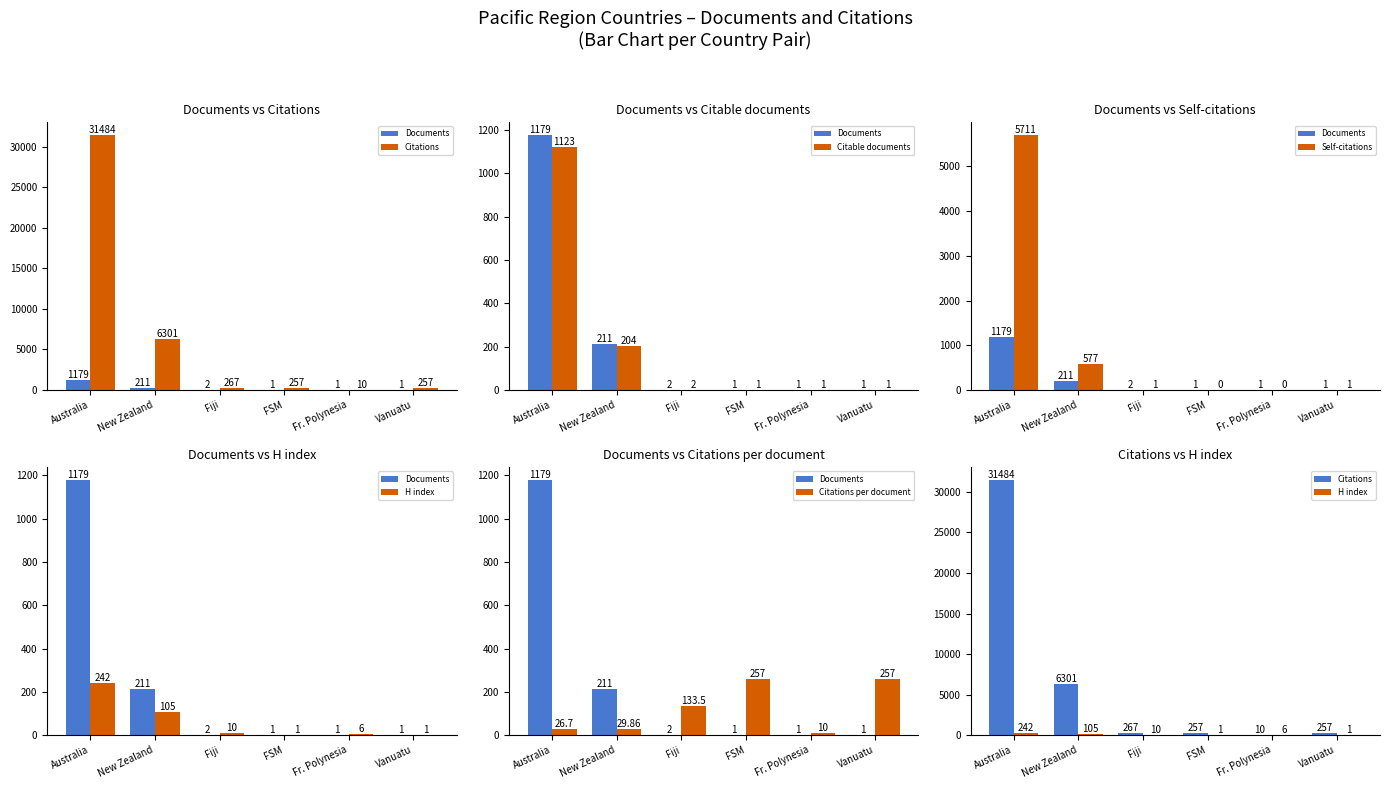

Reading left to right, extract all data points from this chart.

Documents: 1179.0	211.0	2.0	1.0	1.0	1.0
Citations: 31484.0	6301.0	267.0	257.0	10.0	257.0
Citable documents: 1123.0	204.0	2.0	1.0	1.0	1.0
Self-citations: 5711.0	577.0	1.0	0.0	0.0	1.0
H index: 242.0	105.0	10.0	1.0	6.0	1.0
Citations per document: 26.7	29.9	133.5	257.0	10.0	257.0